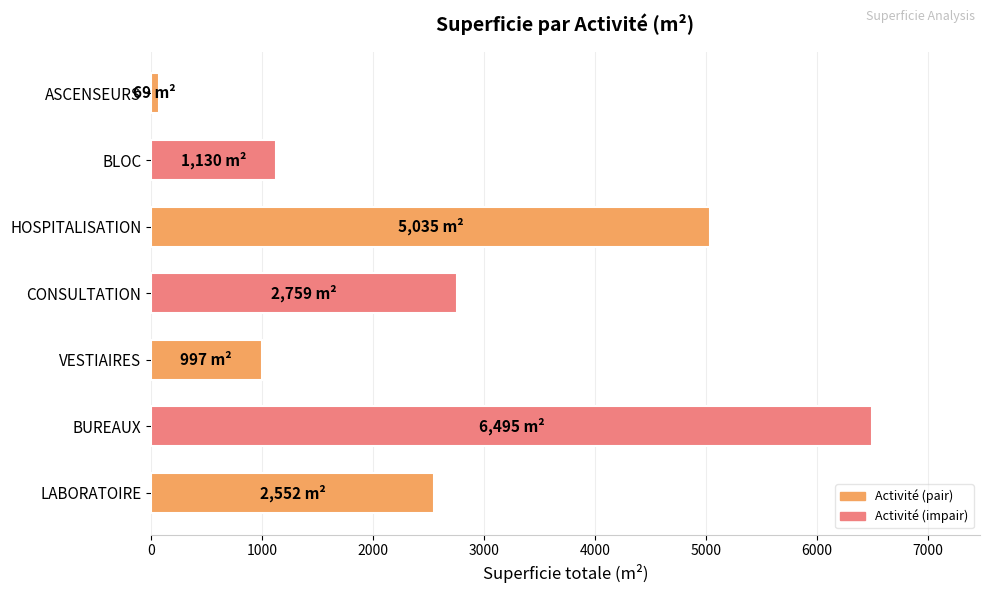

Where is the data nearest to the value 3282?

CONSULTATION